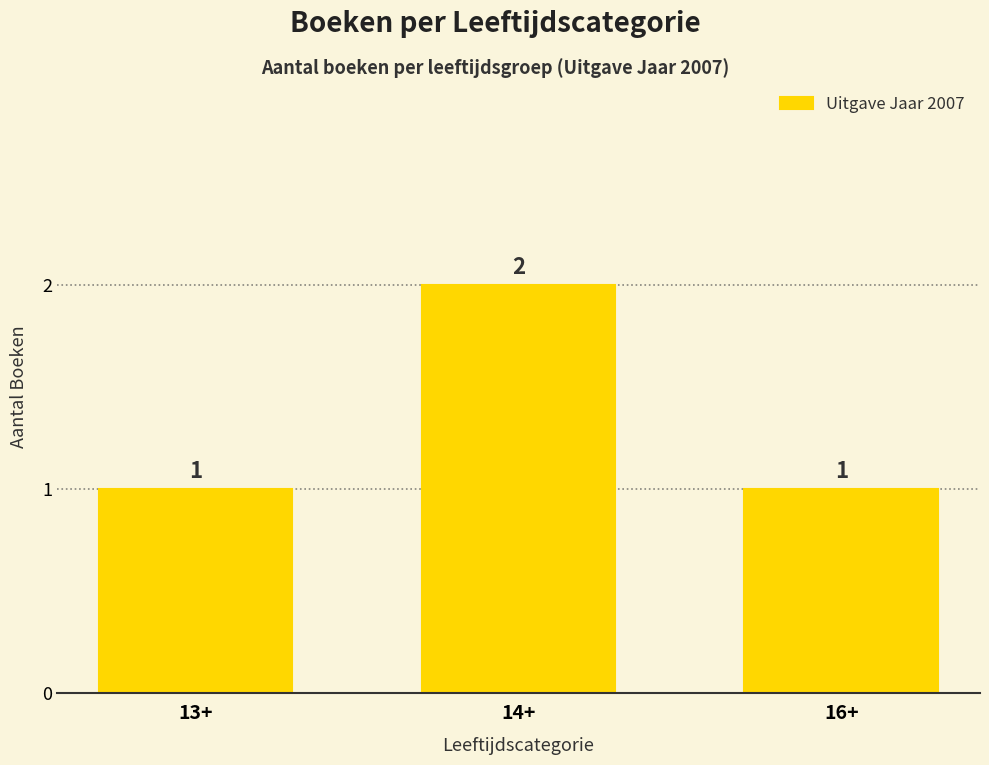

How many data points are above 1?

1